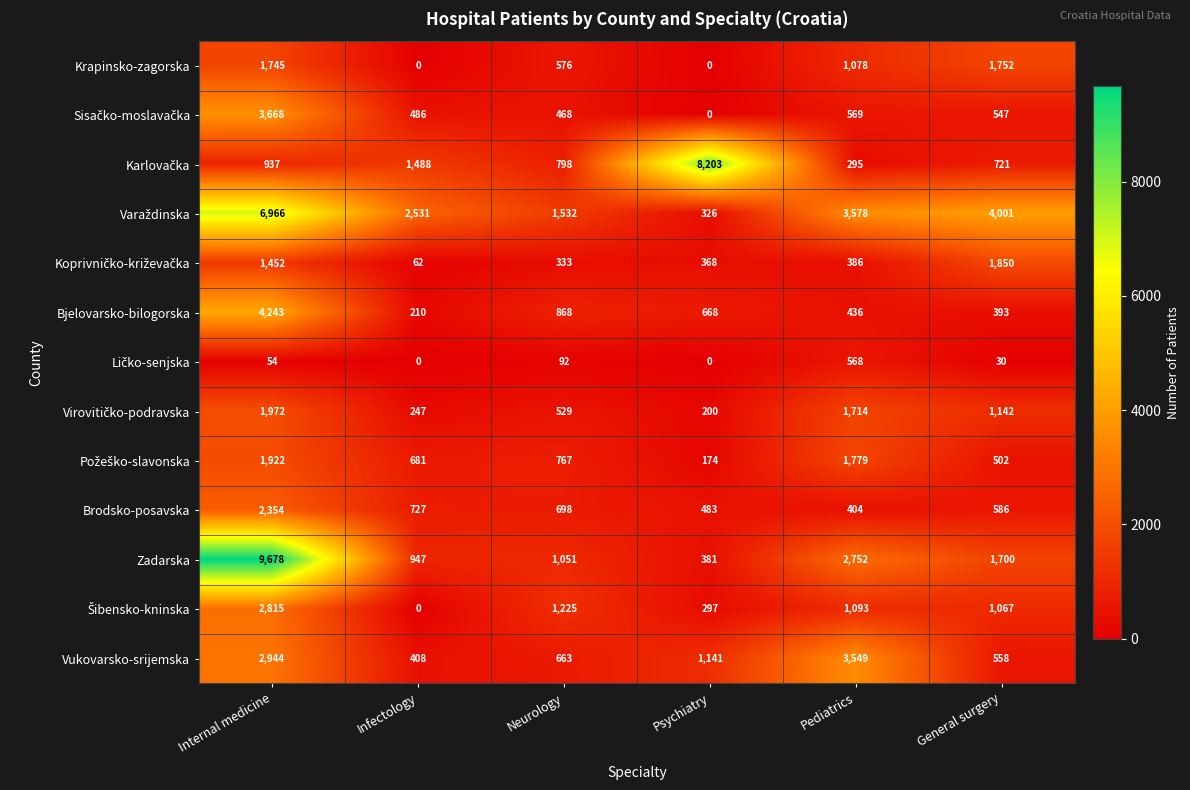

At which category is the sum across all series the highest?

Internal medicine